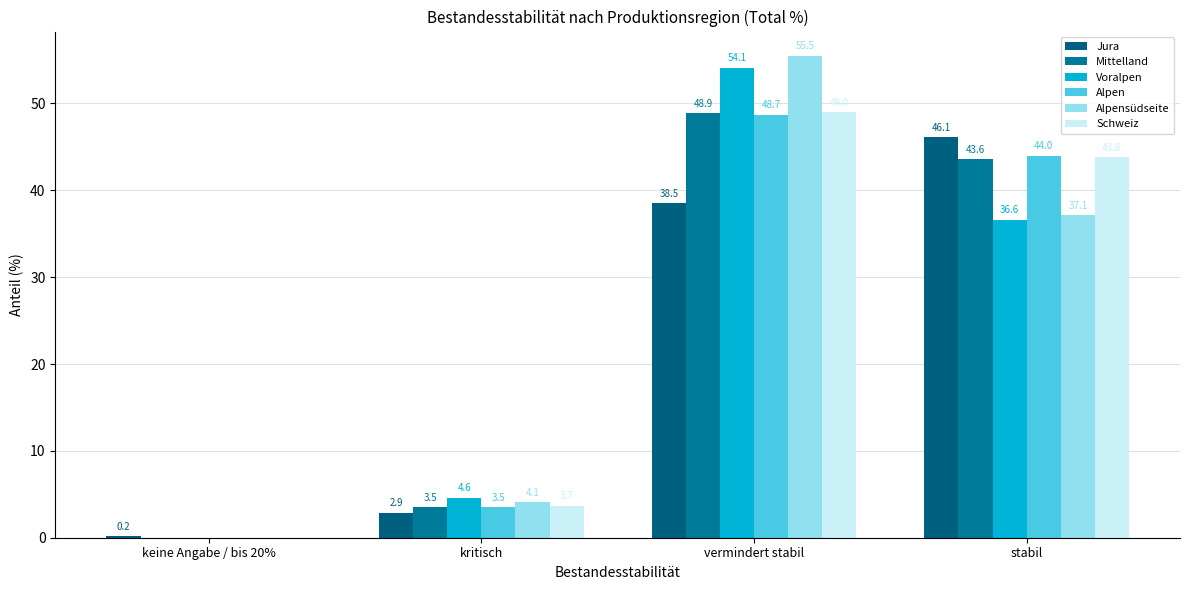

At which label is Schweiz closest to 24?

stabil